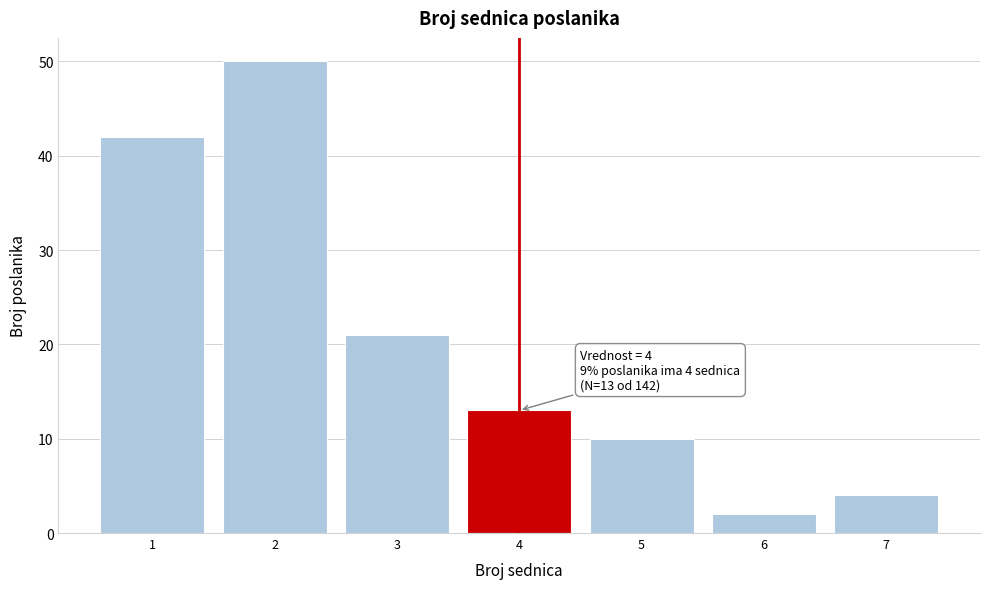

Which range on the x-axis has the tallest bar?

1.5 to 2.5